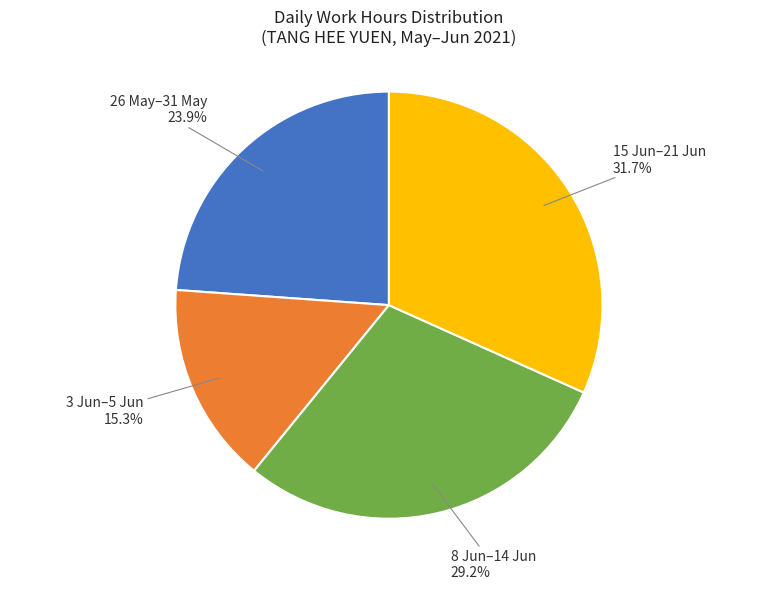

Is there any slice that represents more than half of the pie?

No